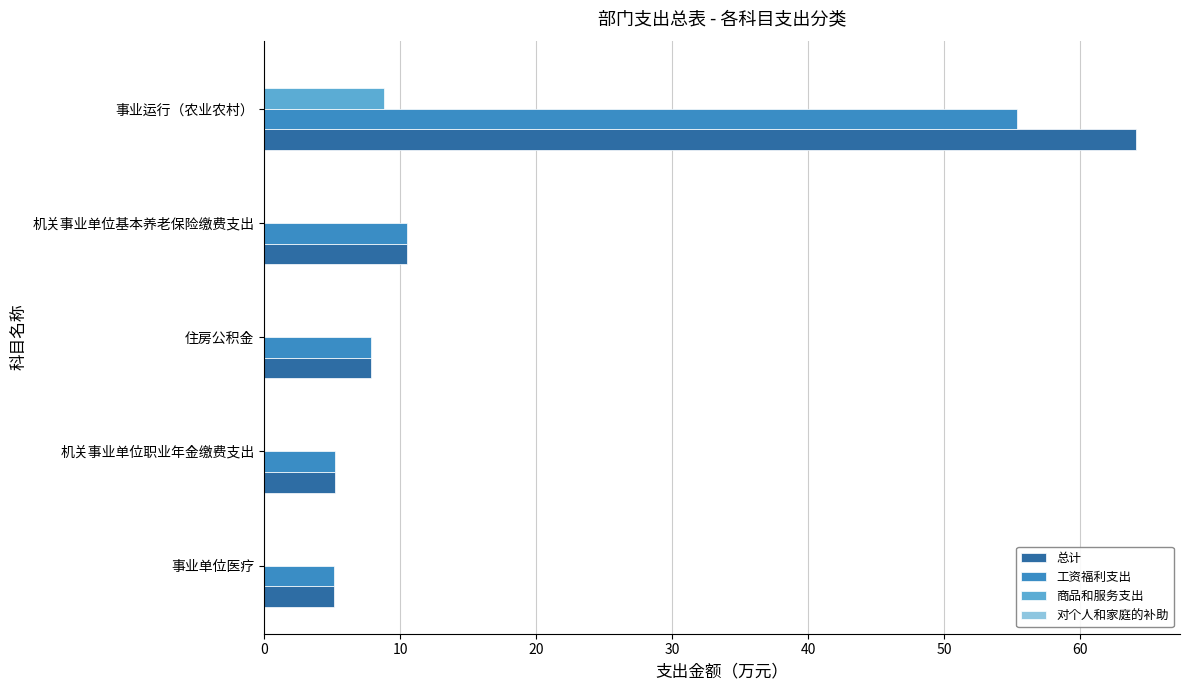

How many distinct data groups are displayed?

4